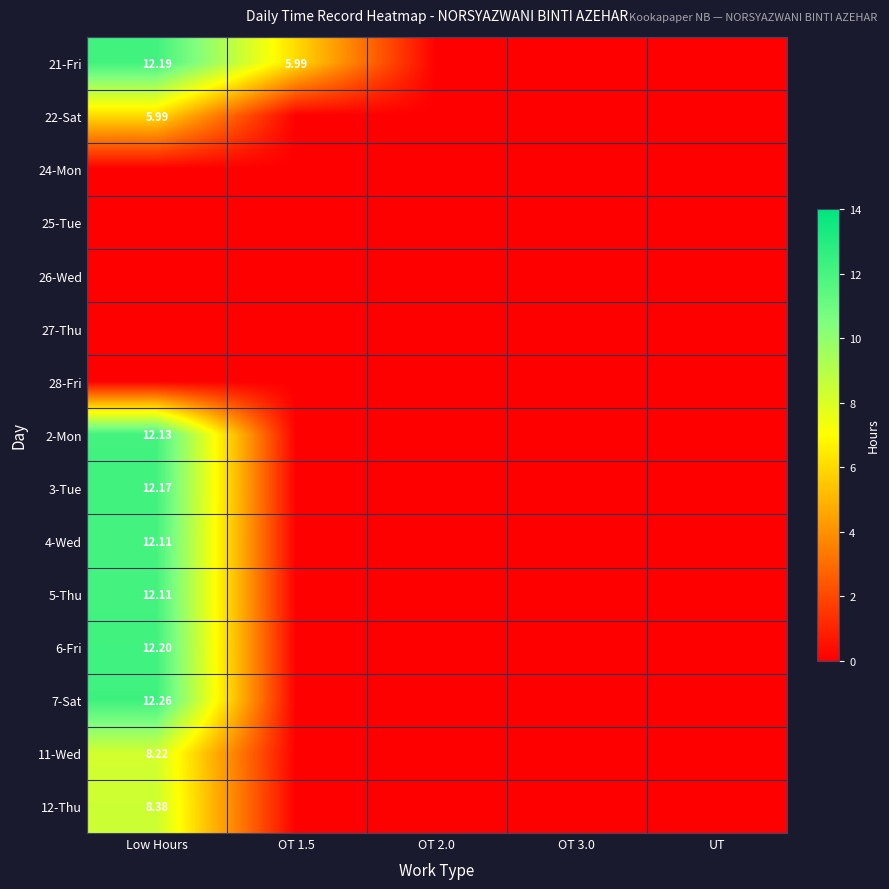

At which category is the sum across all series the highest?

Low Hours